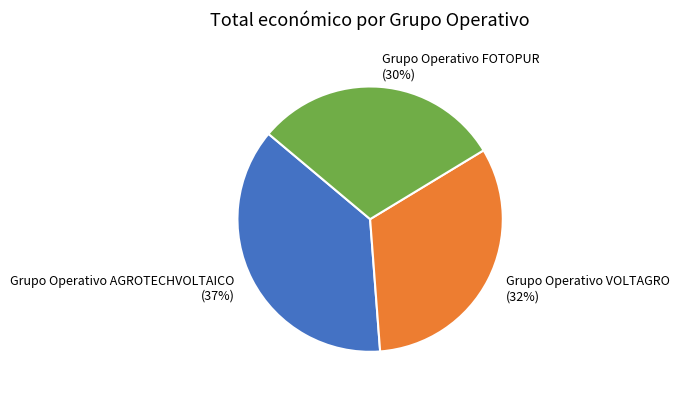

Does Grupo Operativo AGROTECHVOLTAICO represent more than half of the total?

No